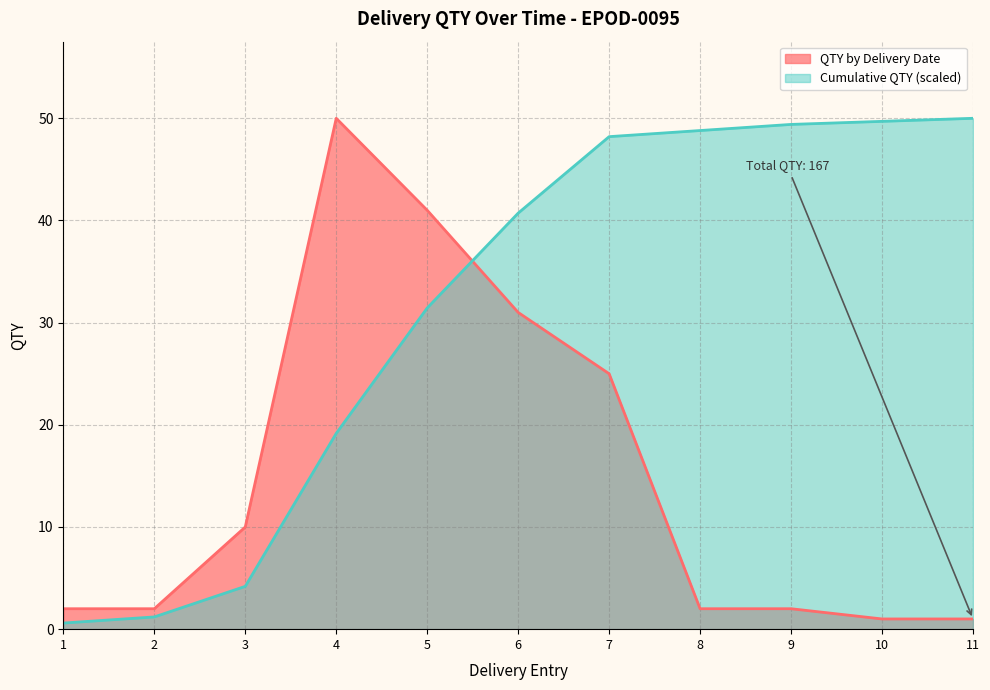

True or false: QTY by Delivery Date has a value of 10.0 at 3.

True